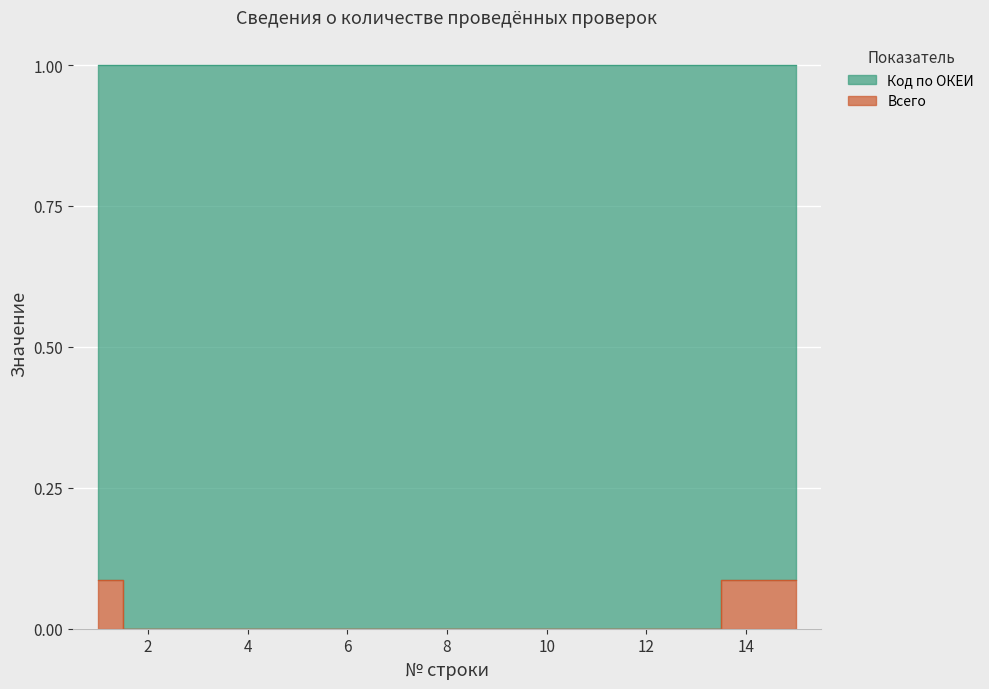

True or false: the data has more than 1 interior local peaks.

False